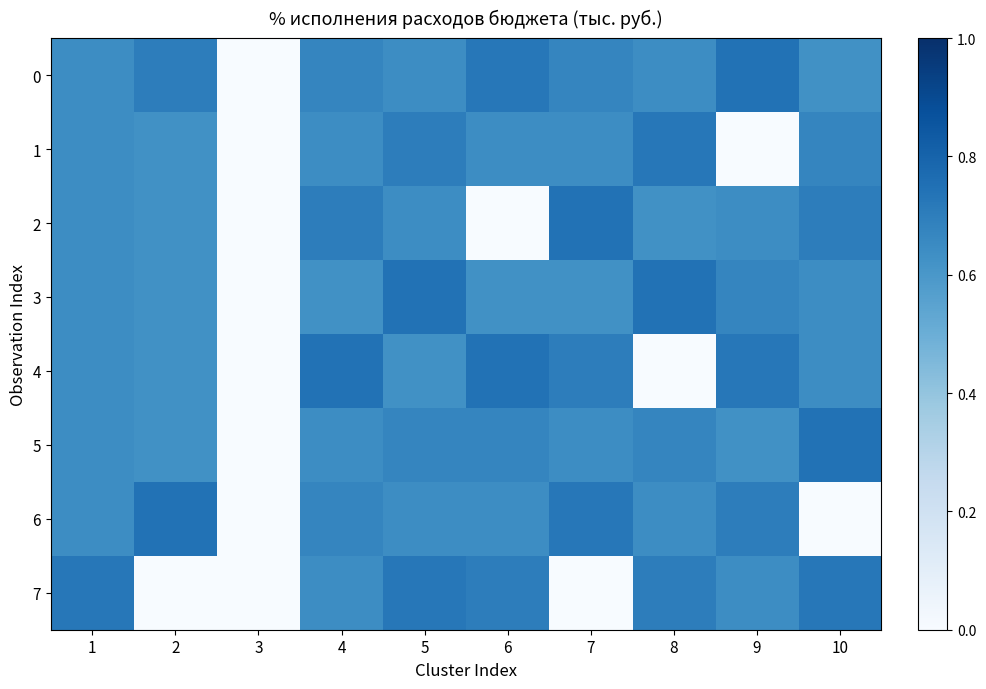

What is the spread (max minus min) of values at 9?

74.5